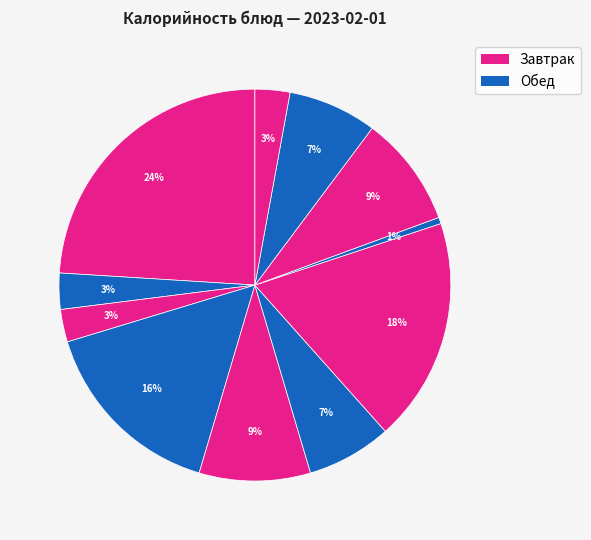

Count the number of slices in the pie.

11